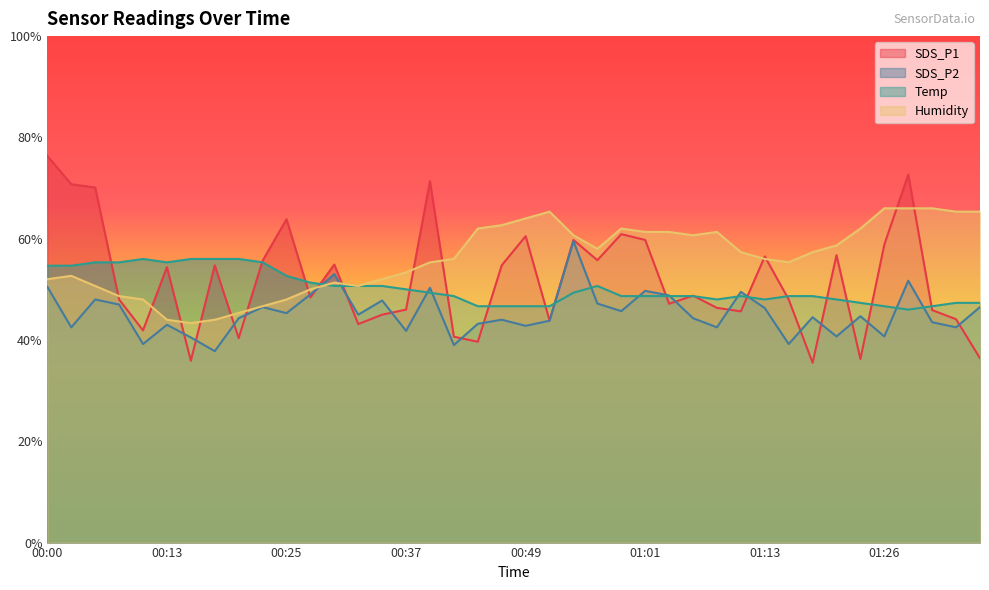

What are all the series names shown in the legend?

SDS_P1, SDS_P2, Temp, Humidity